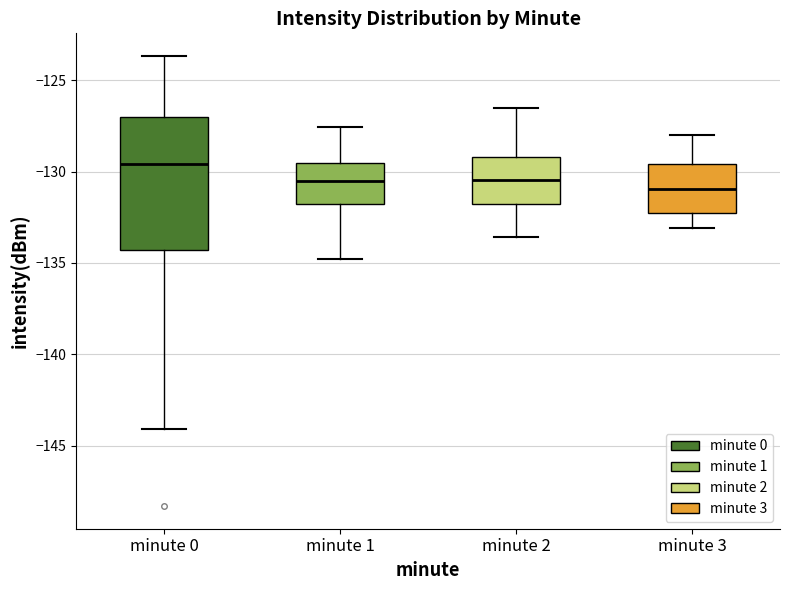

Comparing the boxes themselves (not the whiskers), which one is the tallest?

minute 0